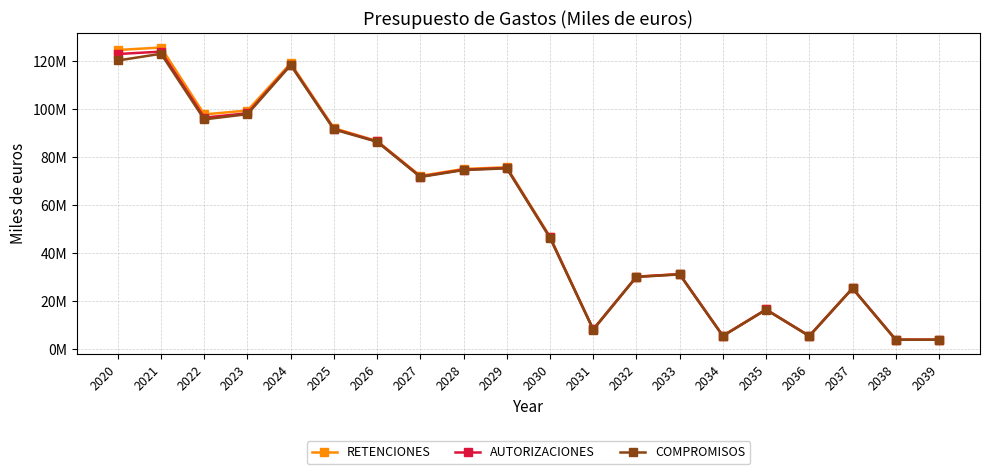

True or false: AUTORIZACIONES and RETENCIONES intersect in this chart.

False